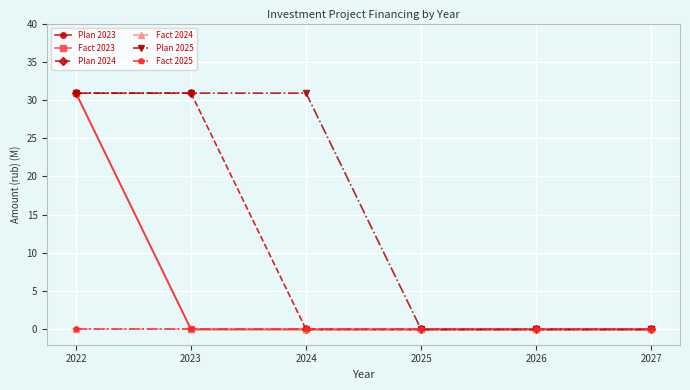

True or false: Fact 2025 and Fact 2023 cross at least once.

False